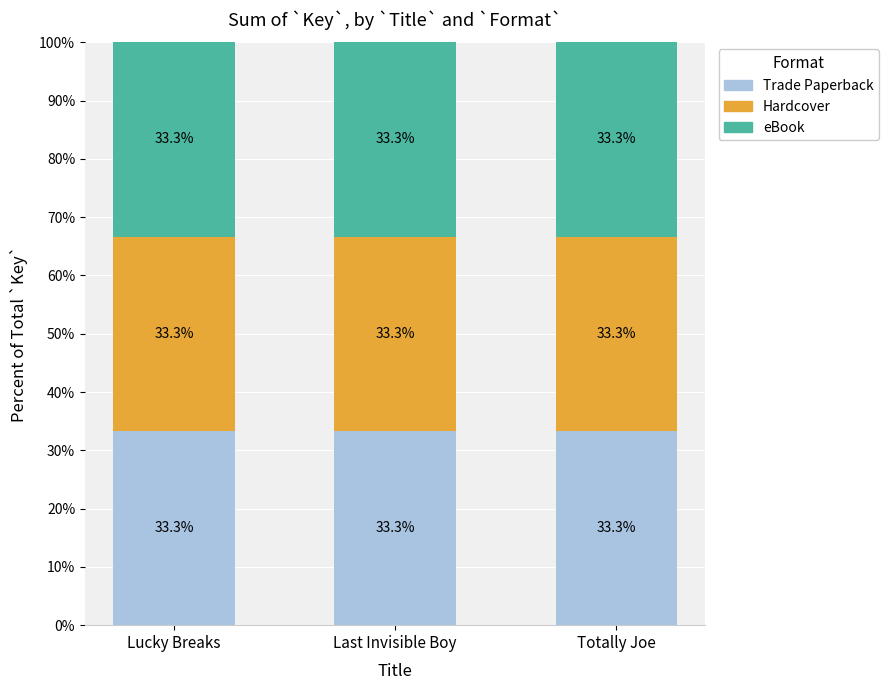

What position from the left is Last Invisible Boy?

2